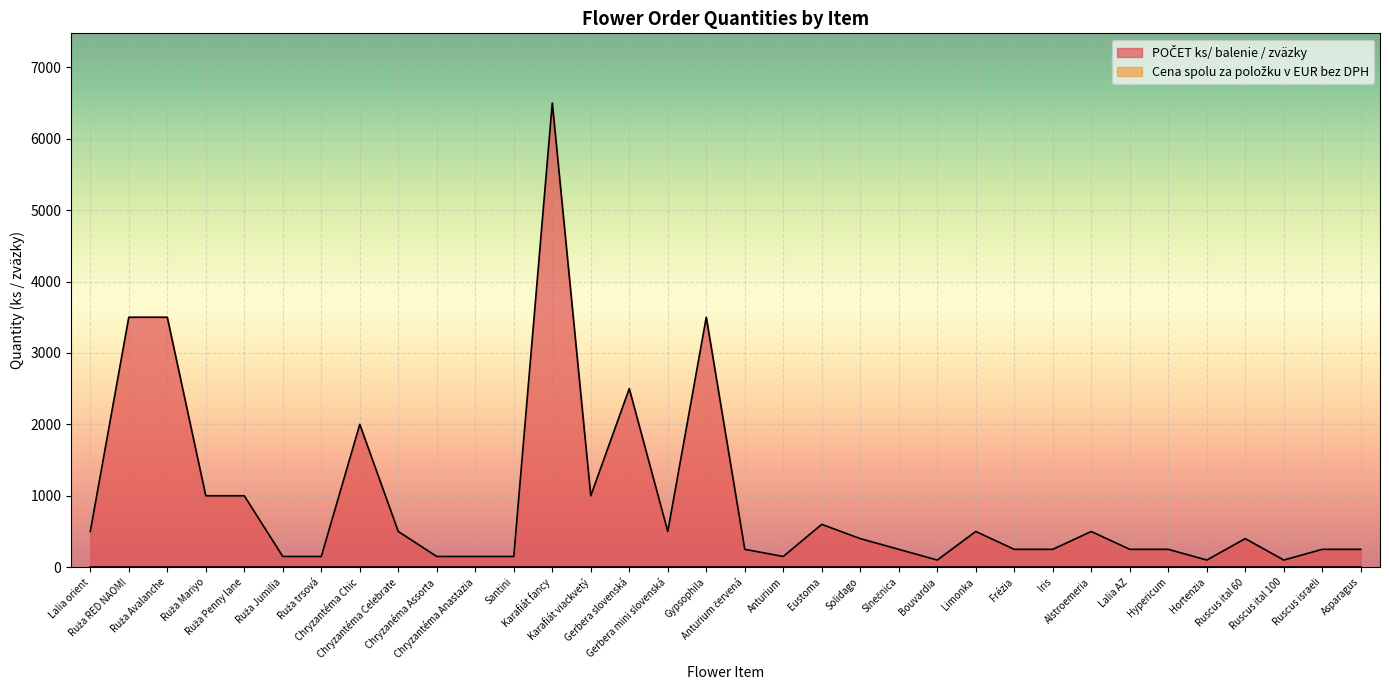

What is the label of the 14th point from the right?

Solidago